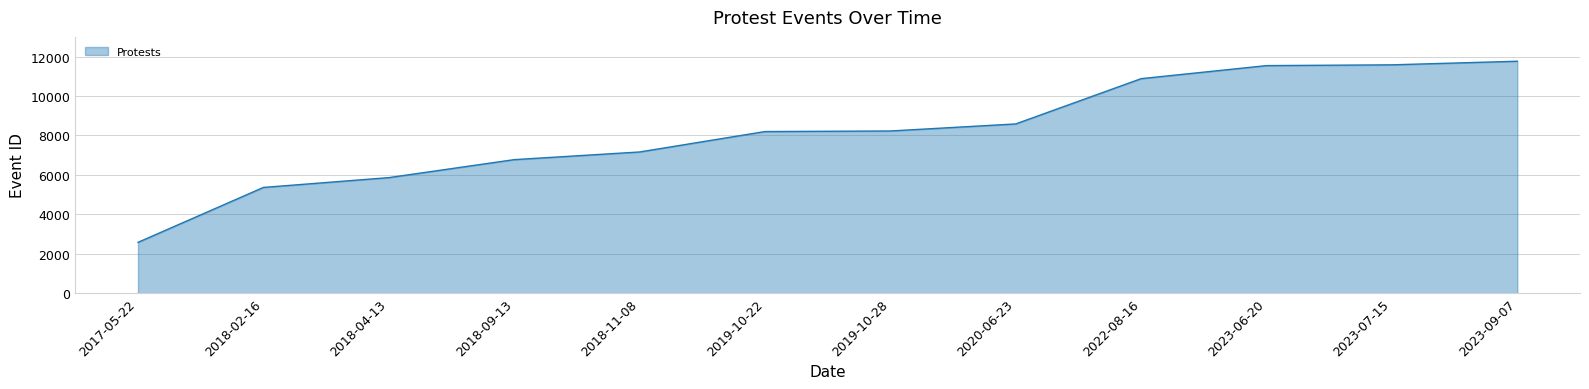

What is the smallest value displayed?

2576